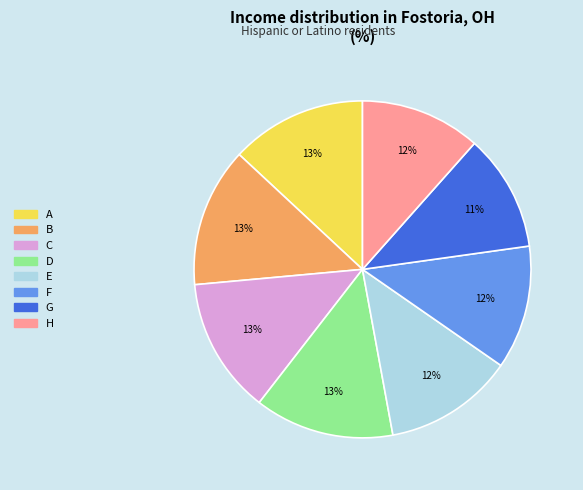

Does C account for over 50% of the chart?

No